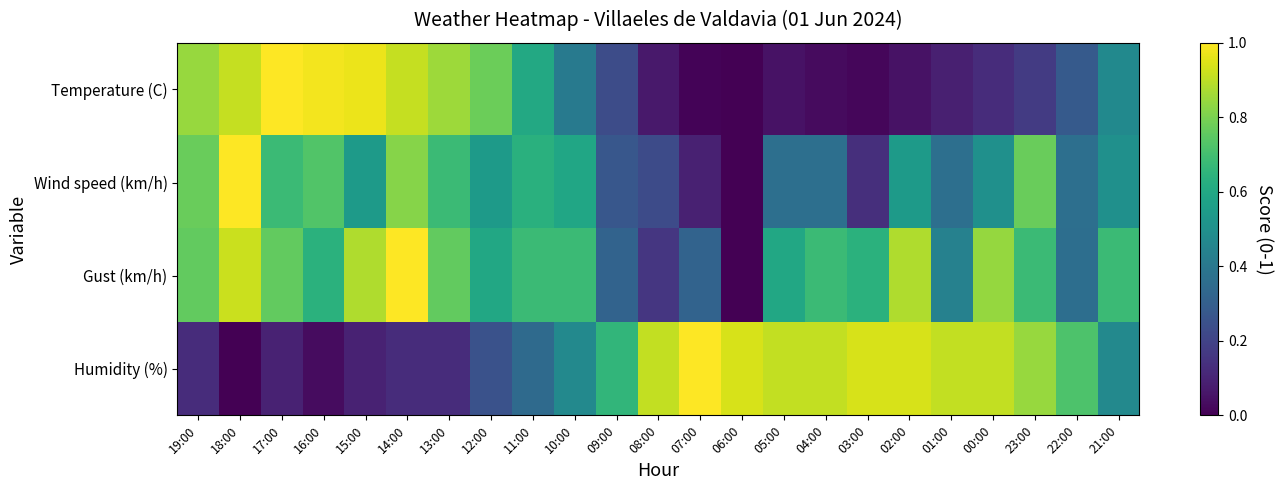

Reading left to right, list all the values displayed in this chart.

Temperature (C): 19:00=0.8	18:00=0.9	17:00=1.0	16:00=1.0	15:00=1.0	14:00=0.9	13:00=0.9	12:00=0.8	11:00=0.6	10:00=0.4	09:00=0.2	08:00=0.1	07:00=0.0	06:00=0.0	05:00=0.0	04:00=0.0	03:00=0.0	02:00=0.0	01:00=0.1	00:00=0.1	23:00=0.2	22:00=0.3	21:00=0.5
Wind speed (km/h): 19:00=0.8	18:00=1.0	17:00=0.7	16:00=0.7	15:00=0.5	14:00=0.8	13:00=0.7	12:00=0.5	11:00=0.6	10:00=0.6	09:00=0.3	08:00=0.2	07:00=0.1	06:00=0.0	05:00=0.4	04:00=0.4	03:00=0.1	02:00=0.5	01:00=0.4	00:00=0.5	23:00=0.8	22:00=0.4	21:00=0.5
Gust (km/h): 19:00=0.8	18:00=0.9	17:00=0.8	16:00=0.6	15:00=0.9	14:00=1.0	13:00=0.8	12:00=0.6	11:00=0.7	10:00=0.7	09:00=0.3	08:00=0.2	07:00=0.3	06:00=0.0	05:00=0.6	04:00=0.7	03:00=0.6	02:00=0.9	01:00=0.4	00:00=0.8	23:00=0.7	22:00=0.4	21:00=0.7
Humidity (%): 19:00=0.1	18:00=0.0	17:00=0.1	16:00=0.0	15:00=0.1	14:00=0.1	13:00=0.1	12:00=0.2	11:00=0.3	10:00=0.5	09:00=0.7	08:00=0.9	07:00=1.0	06:00=0.9	05:00=0.9	04:00=0.9	03:00=0.9	02:00=0.9	01:00=0.9	00:00=0.9	23:00=0.8	22:00=0.7	21:00=0.5